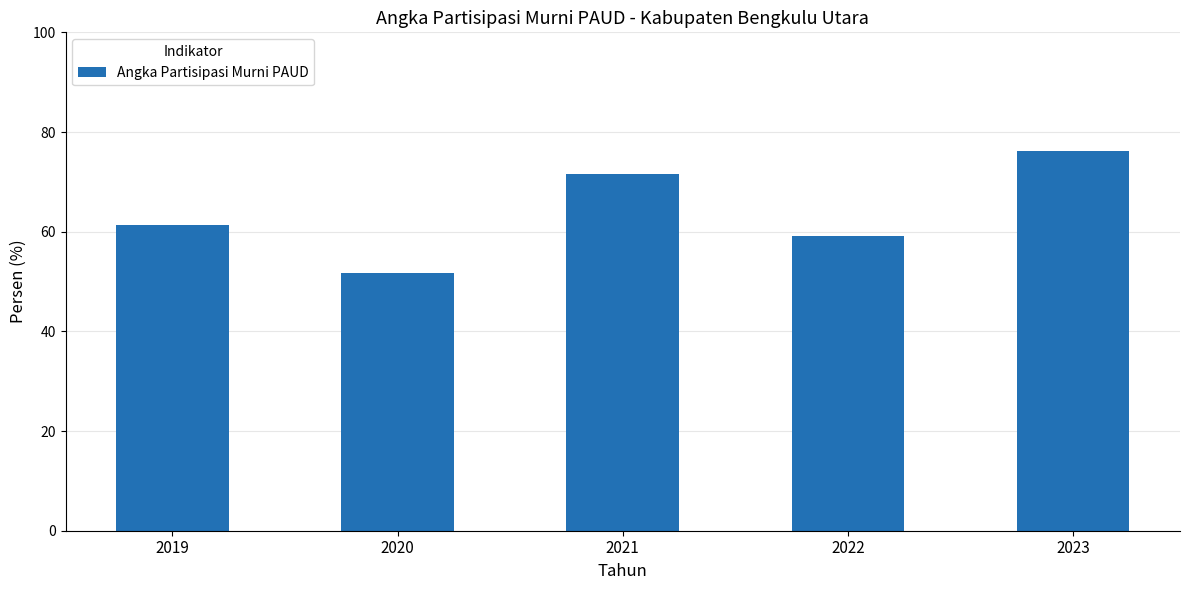

What value does the data have at 2020?

51.7